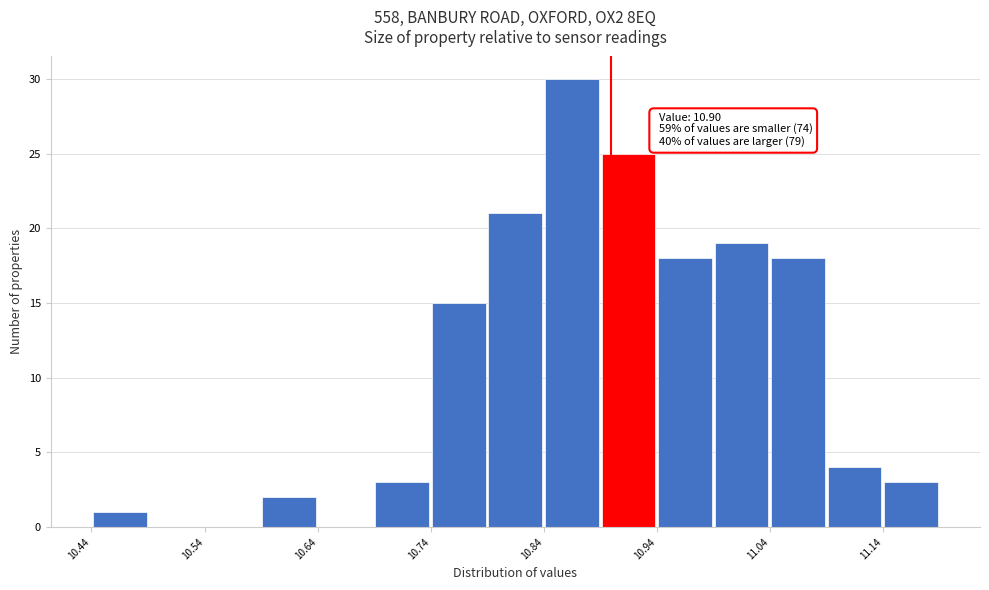

Which range on the x-axis has the tallest bar?

10.84 to 10.89